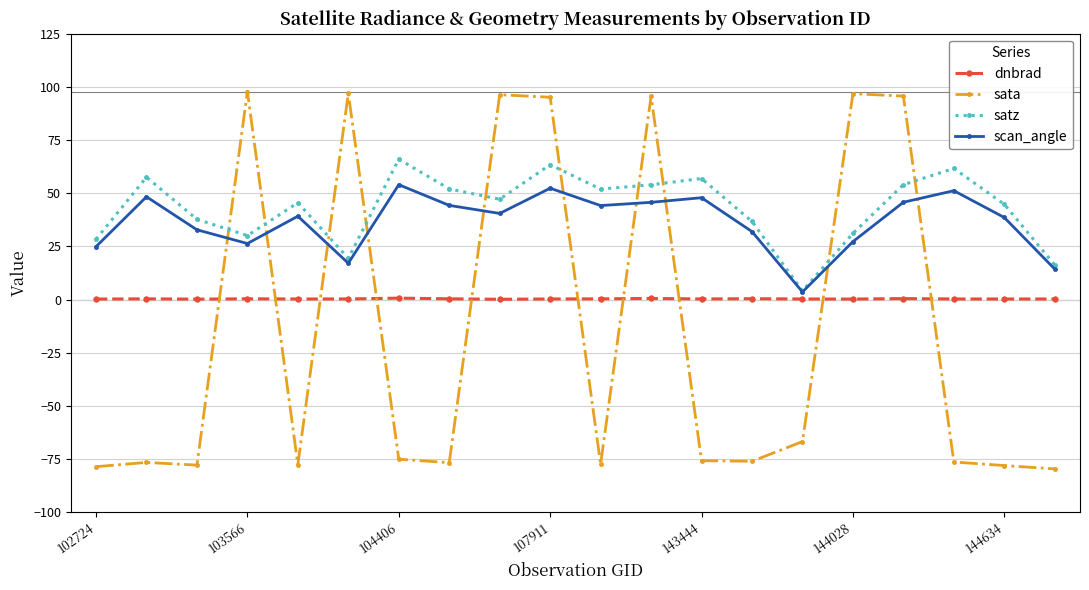

At how many categories does at least one series exceed 83?

7